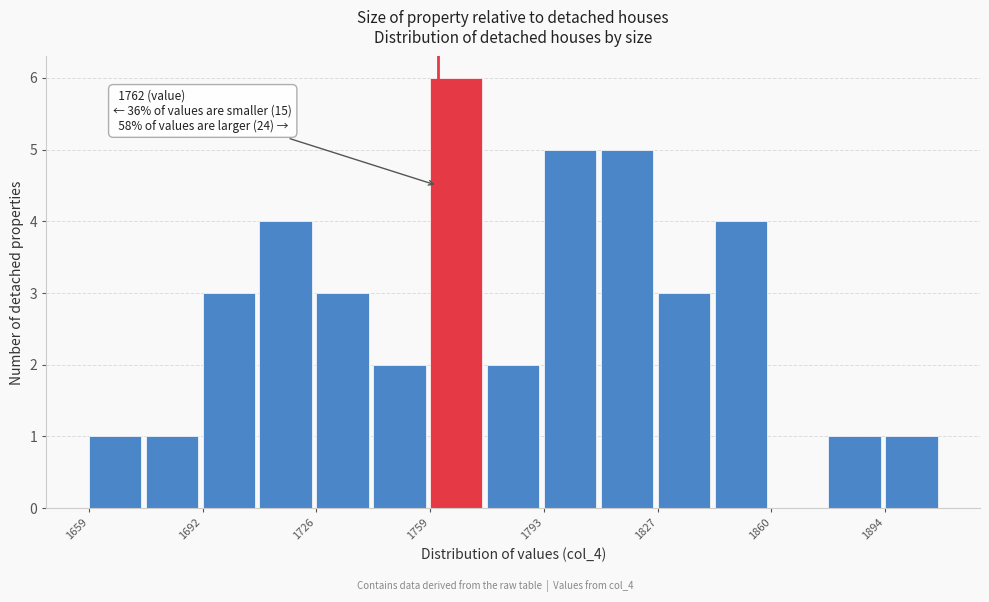

Read against the x-axis, roughly where is the centre of the tallest bar?

1770